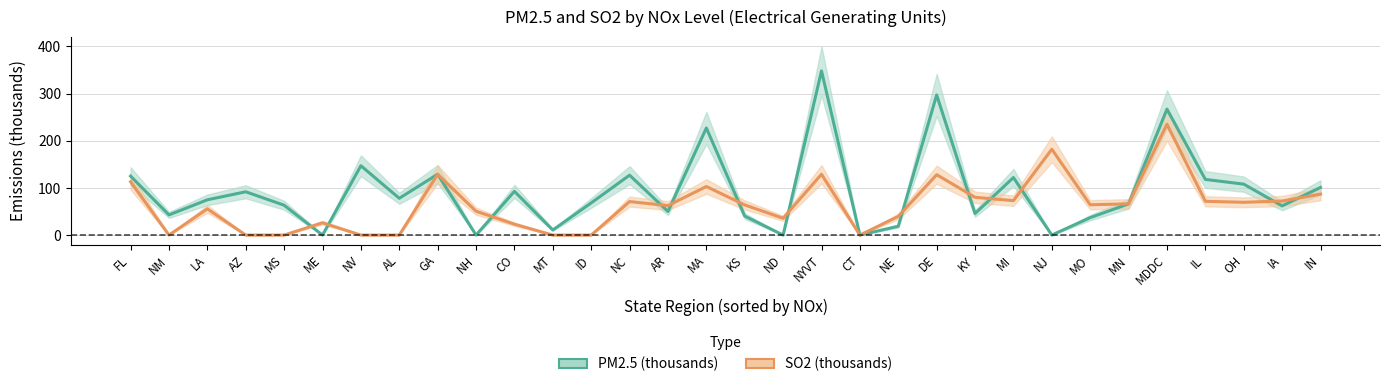

Reading left to right, list all the values displayed in this chart.

PM2.5 (thousands): 125.0	42.8	74.8	91.8	63.3	0.0	147.0	78.0	129.0	0.0	92.7	10.8	68.2	127.0	50.1	227.0	40.3	0.0	348.0	0.0	18.8	297.0	45.7	122.0	0.0	37.0	66.2	267.0	118.0	108.0	61.9	101.0
SO2 (thousands): 113.0	0.0	55.6	0.0	0.0	26.1	0.0	0.0	129.0	50.6	23.1	0.0	0.0	71.0	62.5	103.0	63.9	35.7	129.0	0.0	39.6	128.0	80.1	73.0	182.0	64.3	66.2	235.0	71.6	69.5	72.2	86.8